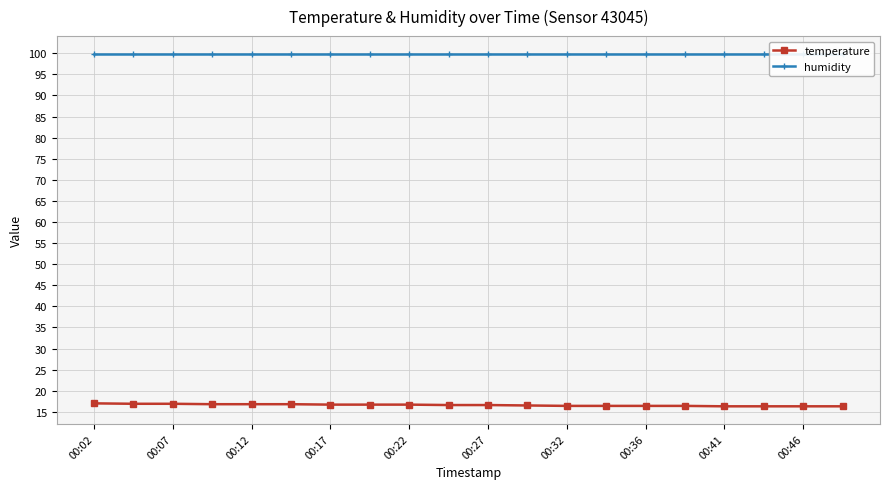

What is the maximum value for temperature?

17.0